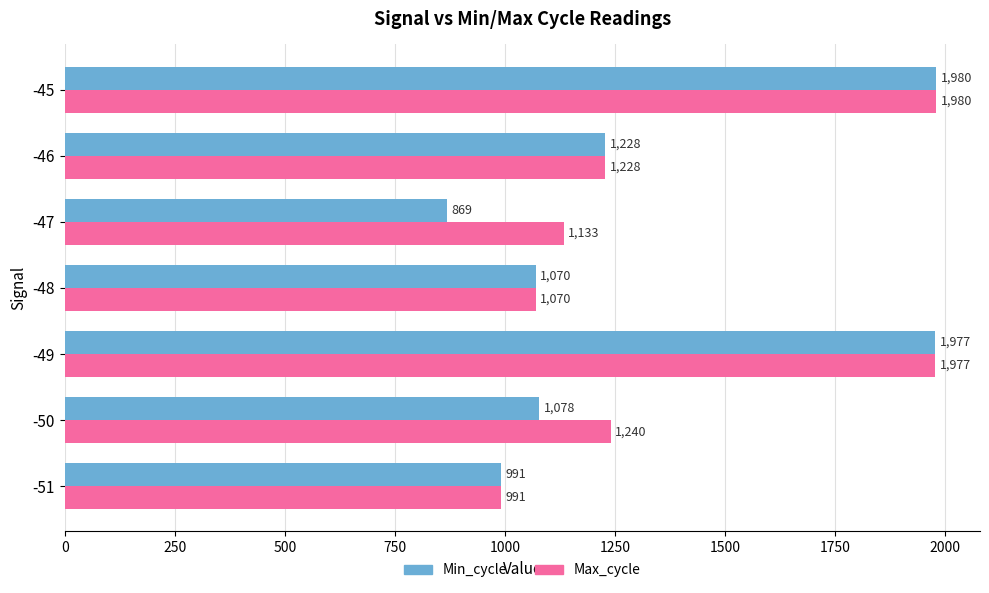

Which series has the largest total across all categories?

Max_cycle